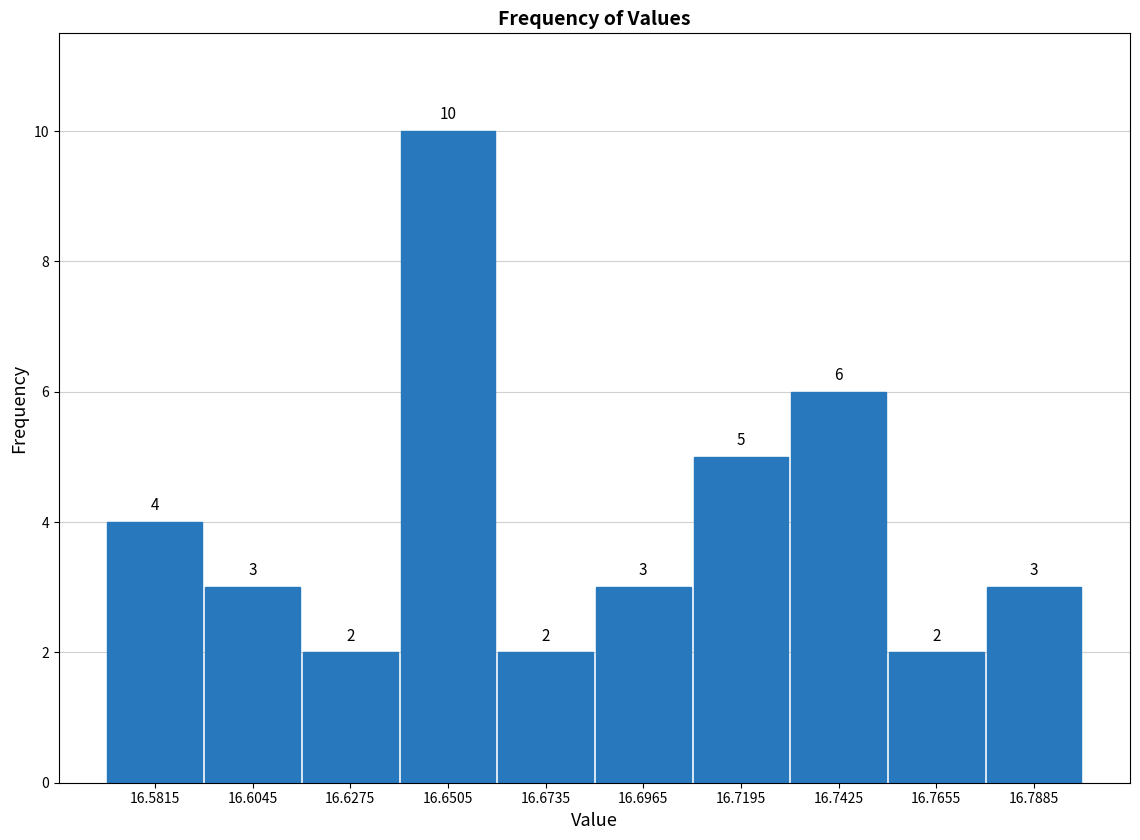

Reading left to right, list every bar in this chart as the range it spans on the x-axis followed by its height. The bar edges are not printed on the chart, so give them approximately, as read against the axis.

16.570 to 16.593: 4
16.593 to 16.616: 3
16.616 to 16.639: 2
16.639 to 16.662: 10
16.662 to 16.685: 2
16.685 to 16.708: 3
16.708 to 16.731: 5
16.731 to 16.754: 6
16.754 to 16.777: 2
16.777 to 16.800: 3